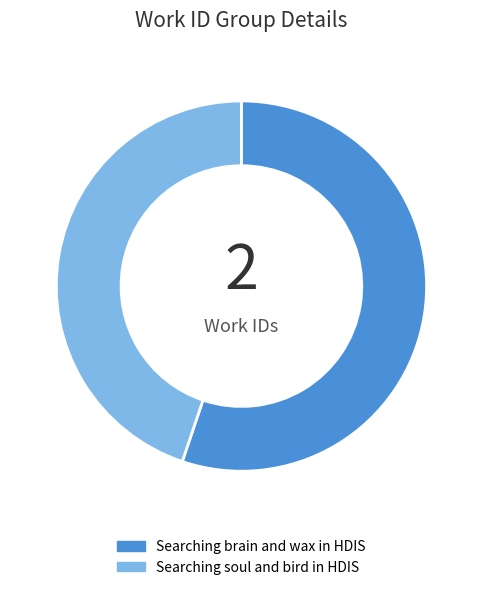

Is there any slice that represents more than half of the pie?

Yes